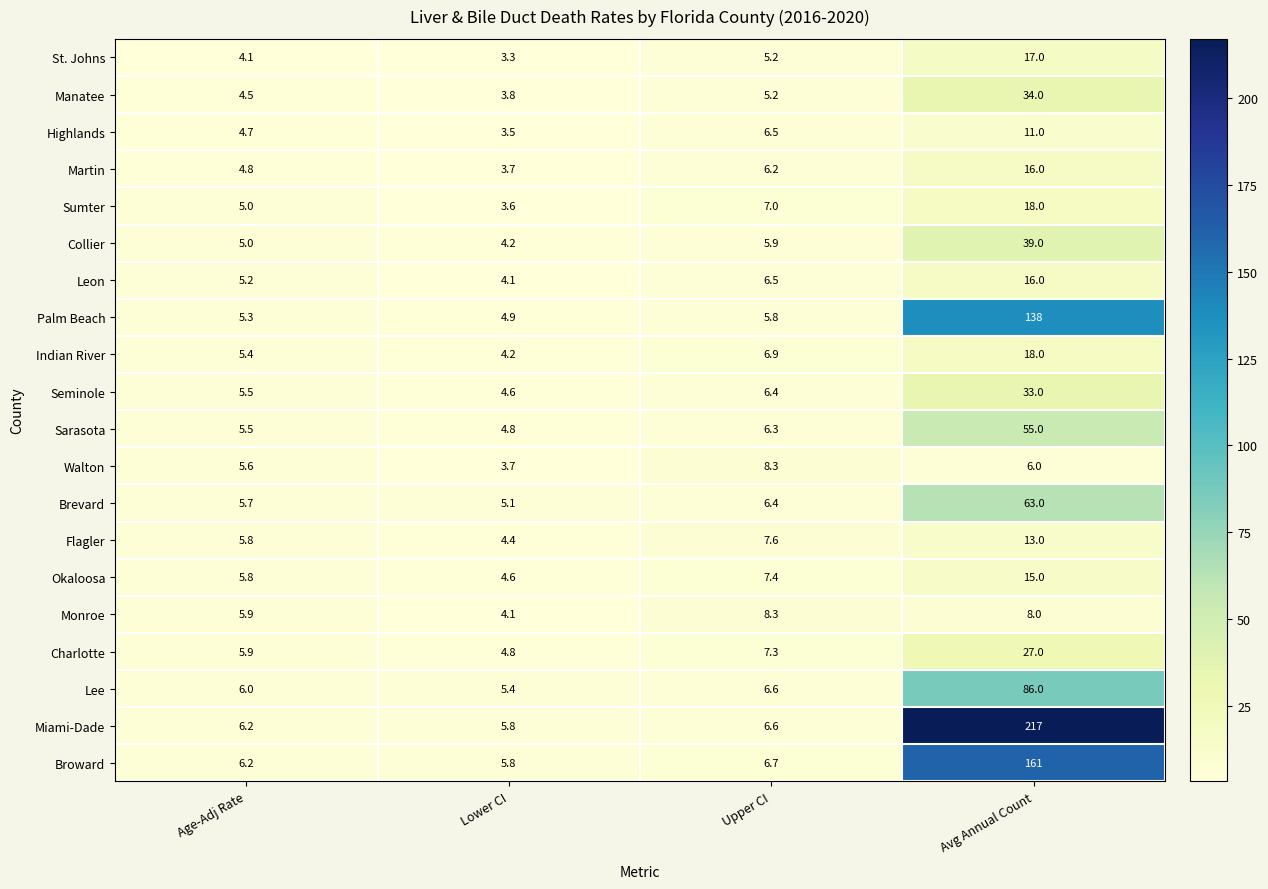

Which series has the widest spread of values?

Miami-Dade